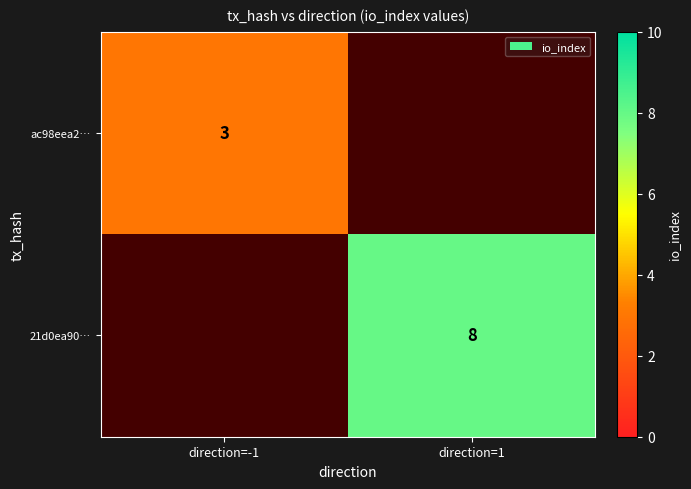

Is the value of ac98eea2… at direction=-1 greater than the value of 21d0ea90… at direction=1?

No